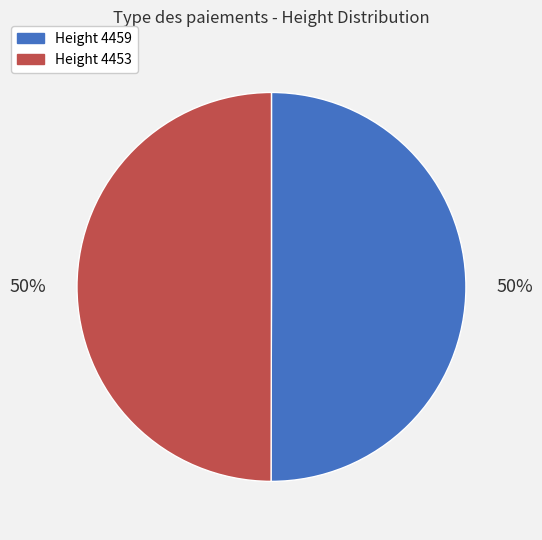

To the nearest percent, what is the average slice percentage?

50%